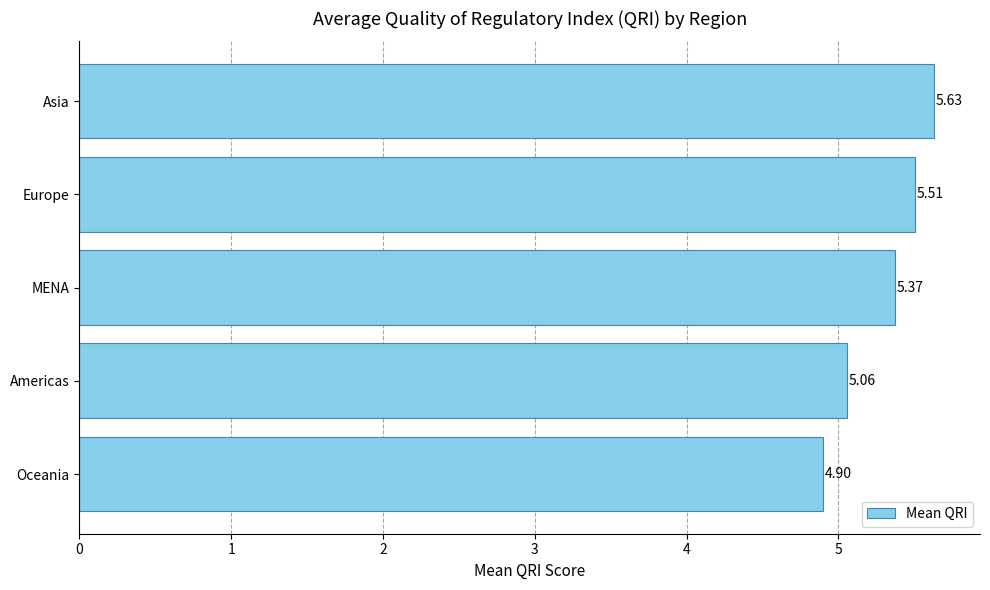

Approximately how many times larger is the value at Americas compared to MENA?

0.9